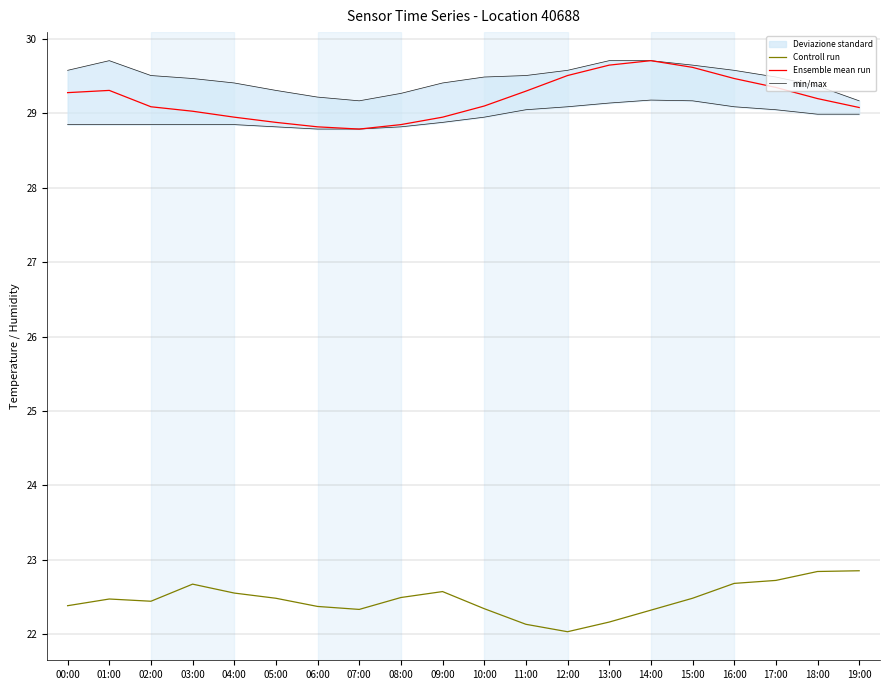

True or false: Controll run has more than 1 points higher than both neighbors.

True